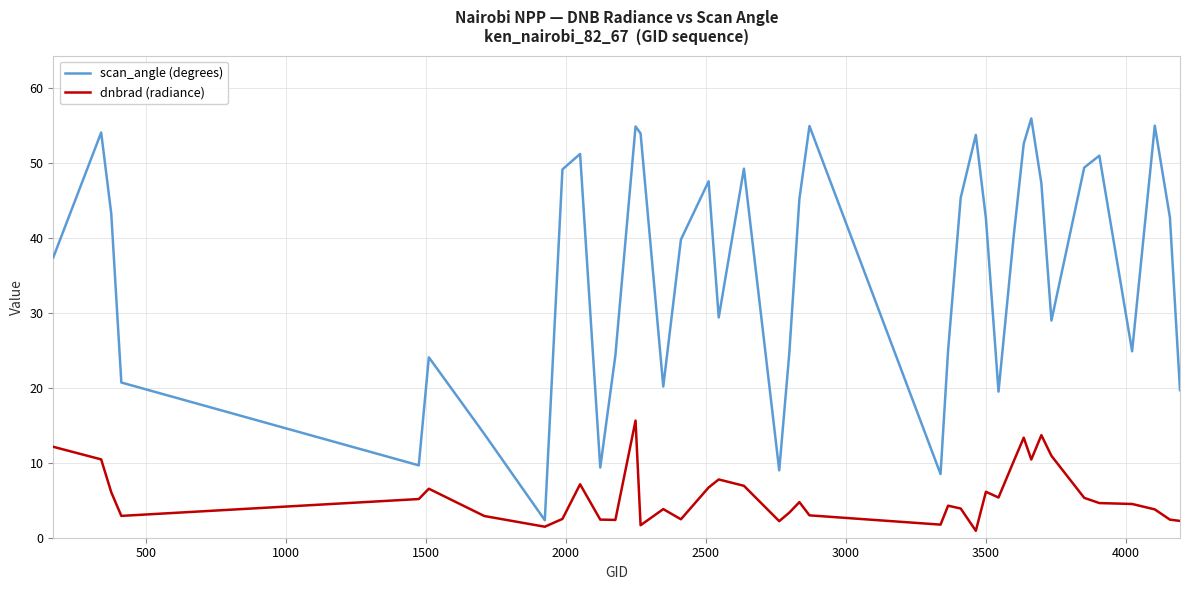

Which series has the largest total across all categories?

scan_angle (degrees)